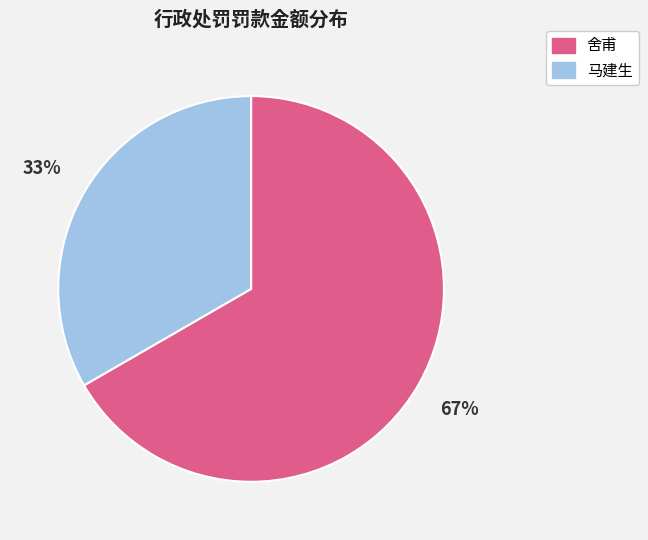

To the nearest percent, what portion does 舍甫 represent?

67%